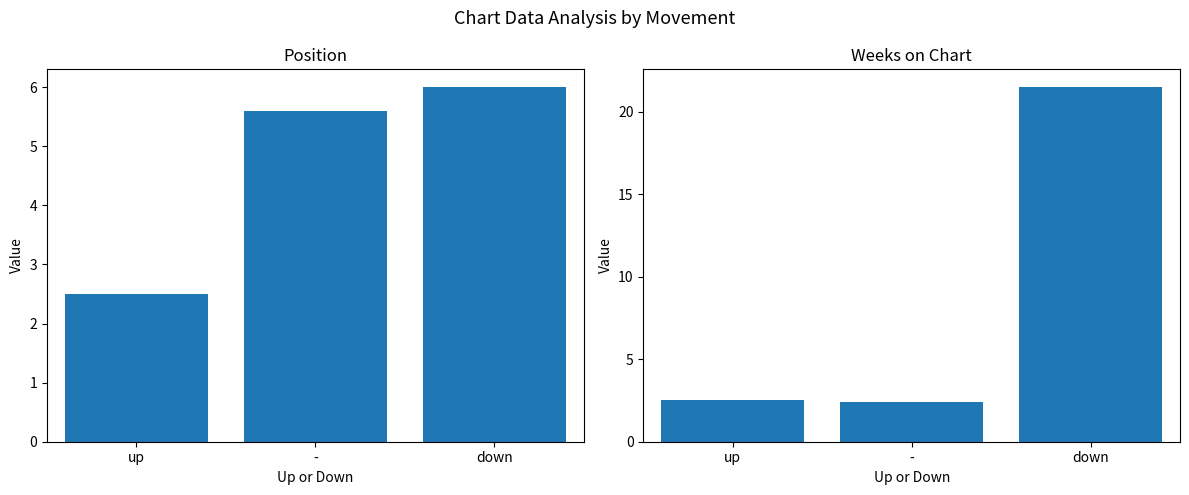

What is the value of the Weeks on Chart bar at the 2nd from the left?

2.4